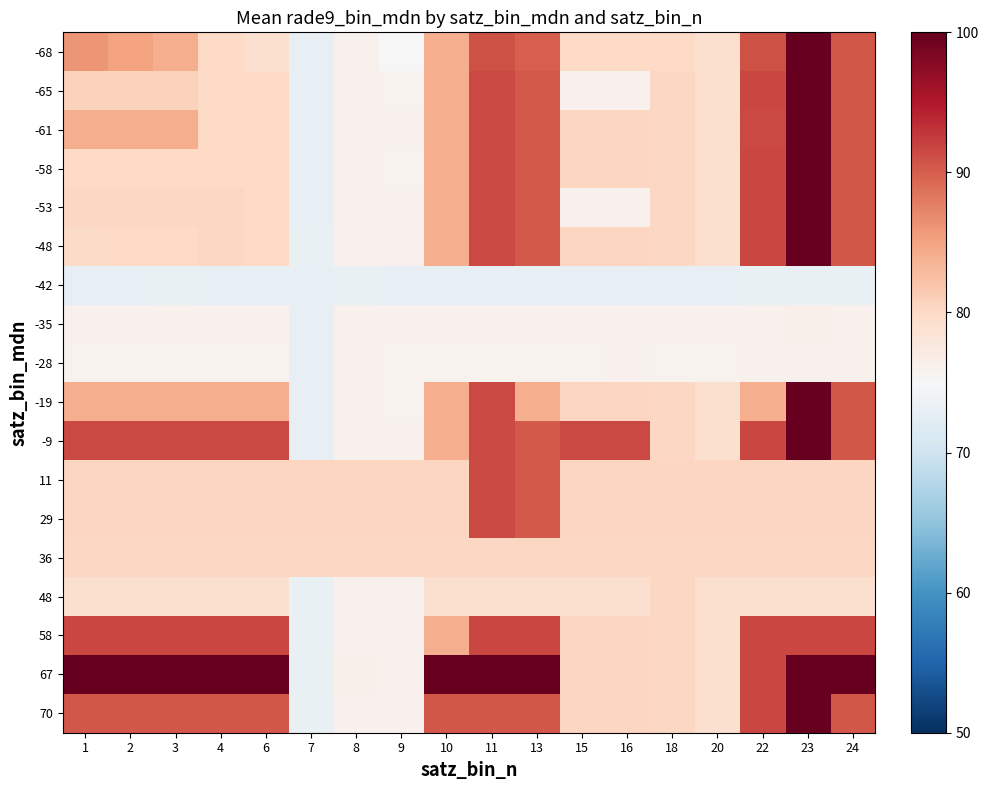

Reading left to right, extract all data points from this chart.

-68: 1=86.0	2=85.0	3=84.0	4=80.0	6=79.0	7=73.0	8=76.0	9=75.0	10=84.0	11=91.0	13=90.0	15=80.0	16=80.0	18=80.0	20=79.0	22=91.0	23=99.9	24=90.5
-65: 1=80.7	2=80.7	3=80.7	4=79.9	6=79.9	7=73.0	8=76.0	9=75.9	10=84.1	11=91.6	13=90.4	15=76.0	16=76.0	18=80.1	20=79.1	22=91.7	23=99.9	24=90.5
-61: 1=84.1	2=84.1	3=84.1	4=80.0	6=79.9	7=73.0	8=76.0	9=76.1	10=84.1	11=91.6	13=90.4	15=80.4	16=80.4	18=80.1	20=79.1	22=91.6	23=99.9	24=90.5
-58: 1=79.9	2=79.9	3=80.0	4=80.0	6=79.9	7=73.0	8=76.0	9=75.9	10=84.1	11=91.6	13=90.4	15=80.4	16=80.4	18=80.1	20=79.1	22=91.7	23=99.9	24=90.5
-53: 1=80.1	2=80.1	3=80.1	4=80.1	6=79.9	7=73.0	8=76.0	9=76.0	10=84.1	11=91.6	13=90.4	15=76.0	16=76.0	18=80.2	20=79.1	22=91.7	23=99.9	24=90.5
-48: 1=79.8	2=79.9	3=80.0	4=80.1	6=79.9	7=73.1	8=76.0	9=76.0	10=84.1	11=91.6	13=90.4	15=80.4	16=80.4	18=80.1	20=79.1	22=91.7	23=99.9	24=90.5
-42: 1=73.0	2=73.0	3=73.1	4=73.0	6=73.0	7=73.0	8=73.1	9=73.0	10=73.0	11=73.0	13=73.0	15=73.0	16=73.0	18=73.0	20=73.0	22=73.1	23=73.2	24=73.1
-35: 1=76.0	2=76.0	3=76.1	4=76.0	6=76.0	7=73.0	8=76.0	9=76.0	10=76.0	11=76.0	13=76.0	15=76.0	16=76.1	18=76.0	20=76.0	22=76.1	23=76.2	24=76.1
-28: 1=75.9	2=75.9	3=75.9	4=75.9	6=75.9	7=73.0	8=76.0	9=75.9	10=75.9	11=75.9	13=75.9	15=75.9	16=76.0	18=75.9	20=75.9	22=76.0	23=76.0	24=76.0
-19: 1=84.1	2=84.1	3=84.1	4=84.1	6=84.1	7=73.0	8=76.1	9=75.9	10=84.1	11=91.6	13=84.1	15=80.4	16=80.4	18=80.1	20=79.1	22=84.1	23=99.9	24=90.5
-9: 1=91.6	2=91.6	3=91.6	4=91.6	6=91.6	7=73.0	8=76.1	9=76.0	10=84.1	11=91.6	13=90.4	15=91.6	16=91.6	18=80.1	20=79.1	22=91.7	23=99.9	24=90.5
11: 1=80.4	2=80.4	3=80.4	4=80.4	6=80.4	7=80.4	8=80.4	9=80.4	10=80.4	11=91.6	13=90.4	15=80.4	16=80.4	18=80.4	20=80.4	22=80.4	23=80.4	24=80.4
29: 1=80.4	2=80.4	3=80.4	4=80.4	6=80.4	7=80.4	8=80.4	9=80.4	10=80.4	11=91.6	13=90.4	15=80.4	16=80.4	18=80.4	20=80.4	22=80.4	23=80.4	24=80.4
36: 1=80.1	2=80.1	3=80.1	4=80.1	6=80.1	7=80.1	8=80.1	9=80.1	10=80.1	11=80.1	13=80.1	15=80.1	16=80.1	18=80.2	20=80.1	22=80.2	23=80.1	24=80.2
48: 1=79.1	2=79.1	3=79.1	4=79.1	6=79.1	7=73.1	8=76.0	9=76.0	10=79.1	11=79.1	13=79.1	15=79.1	16=79.1	18=80.1	20=79.1	22=79.1	23=79.1	24=79.1
58: 1=91.7	2=91.7	3=91.7	4=91.7	6=91.7	7=73.1	8=76.1	9=76.0	10=84.1	11=91.7	13=91.7	15=80.4	16=80.4	18=80.2	20=79.1	22=91.7	23=91.7	24=91.7
67: 1=99.9	2=99.9	3=99.9	4=99.9	6=99.9	7=73.2	8=76.2	9=76.1	10=99.9	11=99.9	13=99.9	15=80.4	16=80.4	18=80.2	20=79.1	22=91.7	23=99.9	24=99.9
70: 1=90.5	2=90.5	3=90.5	4=90.5	6=90.5	7=73.1	8=76.1	9=76.0	10=90.5	11=90.5	13=90.5	15=80.4	16=80.4	18=80.2	20=79.1	22=91.7	23=99.9	24=90.5